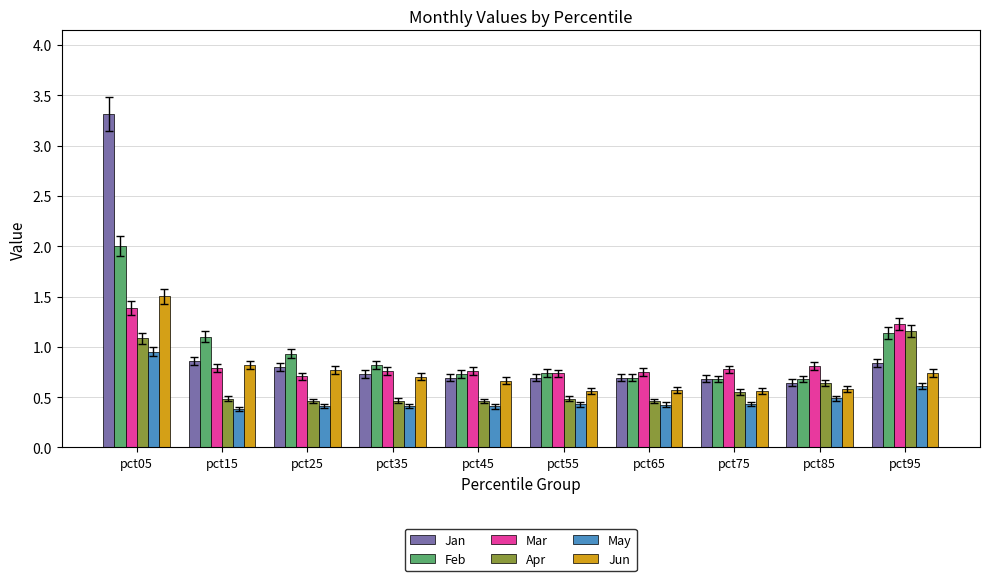

Which series has the widest spread of values?

Jan